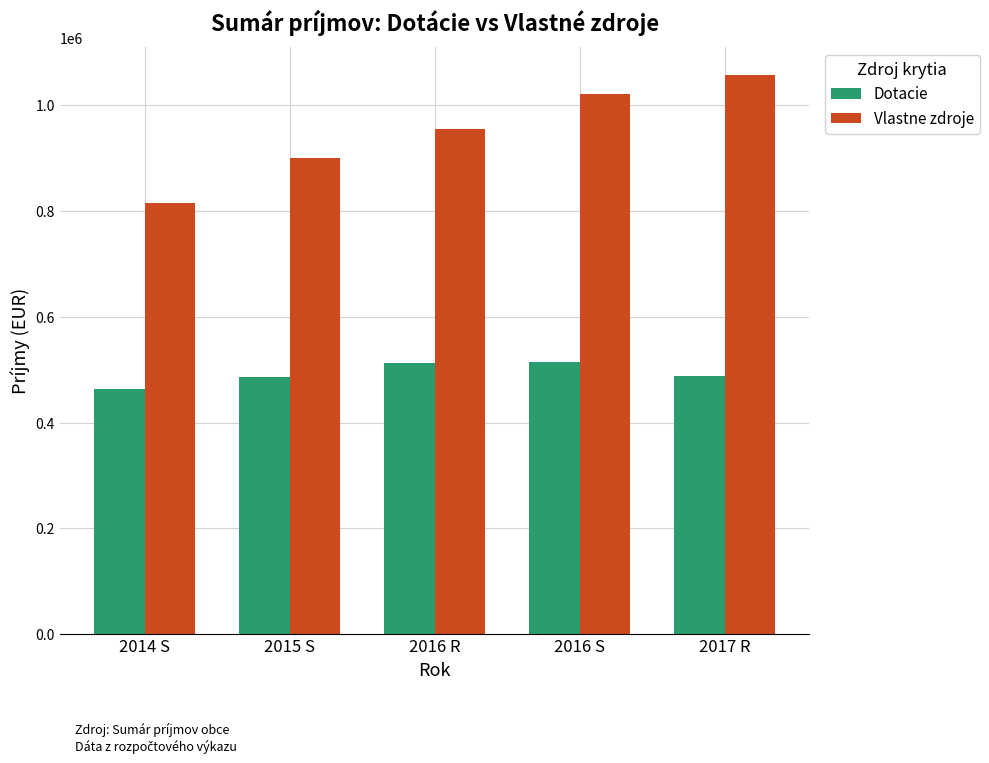

What is the label of the 3rd bar from the right?

2016 R